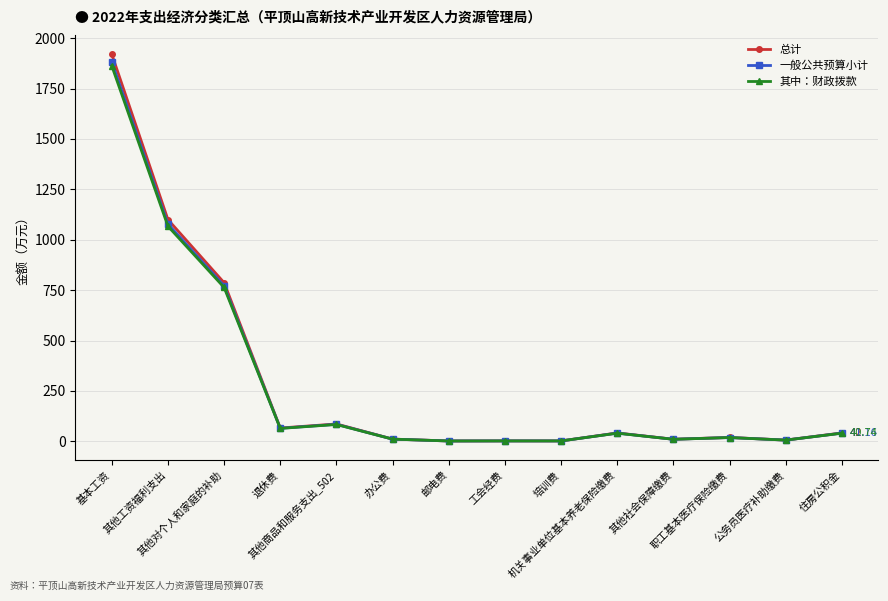

Is it true that 其中：财政拨款 equals 569.4 at 其他工资福利支出?

False